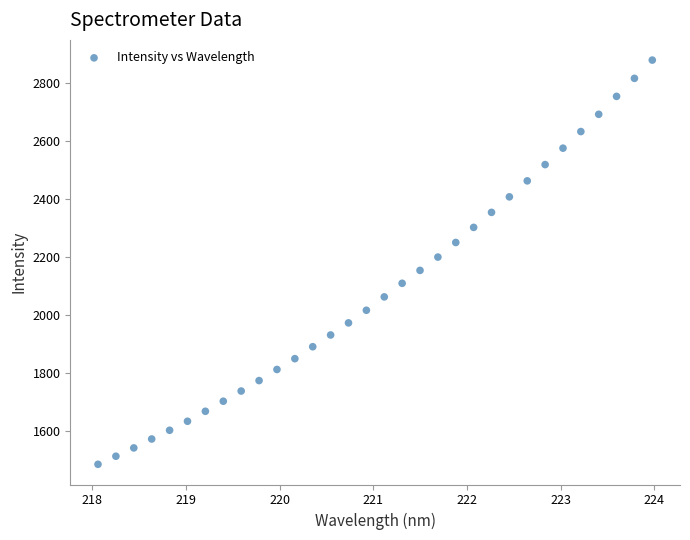

What is the range of Y values (max minus min)?

1395.5